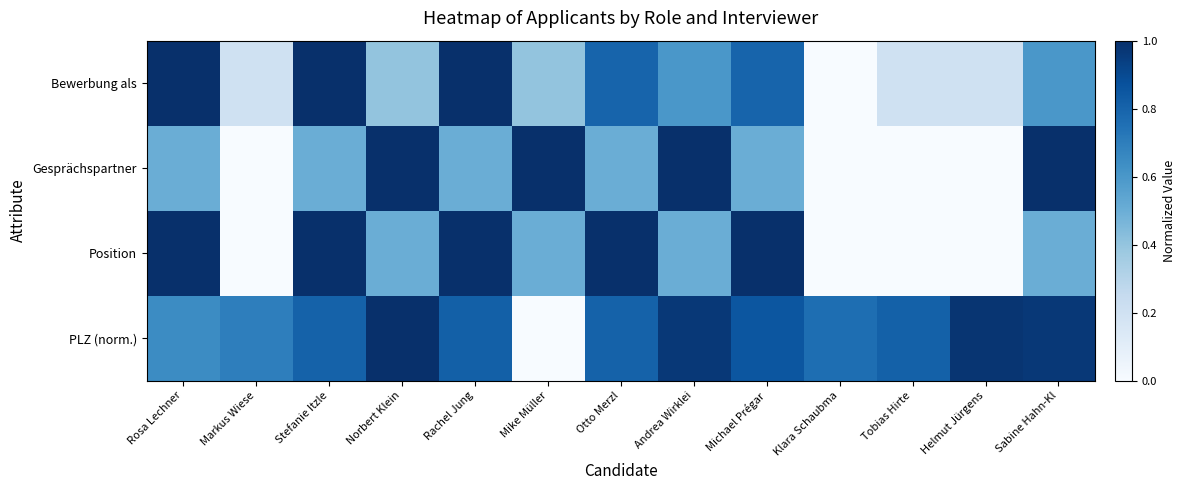

Rank the series at Klara Schaubma from lowest to highest value.

Bewerbung als, Gesprächspartner, Position, PLZ (norm.)